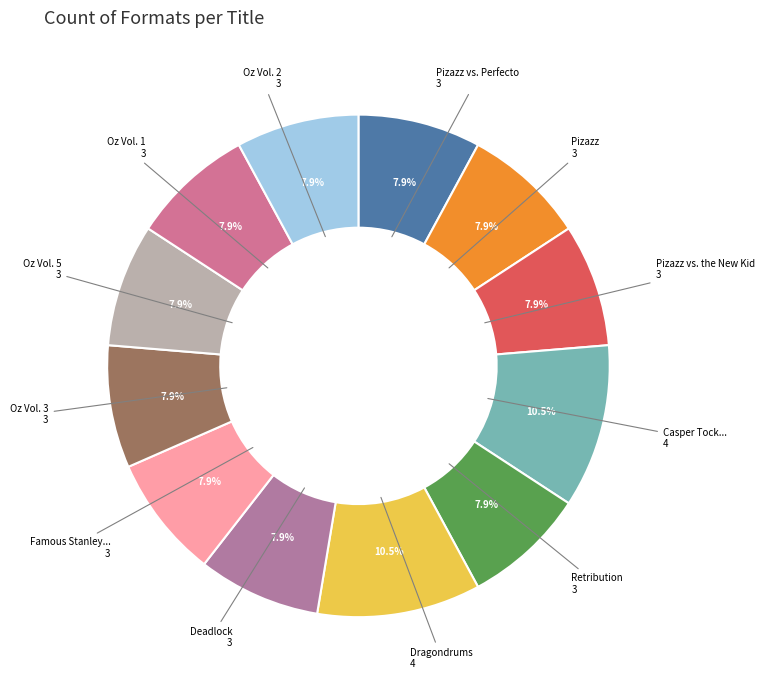

What is the ratio of the value at Pizazz 3 to the value at Retribution 3?

1.0